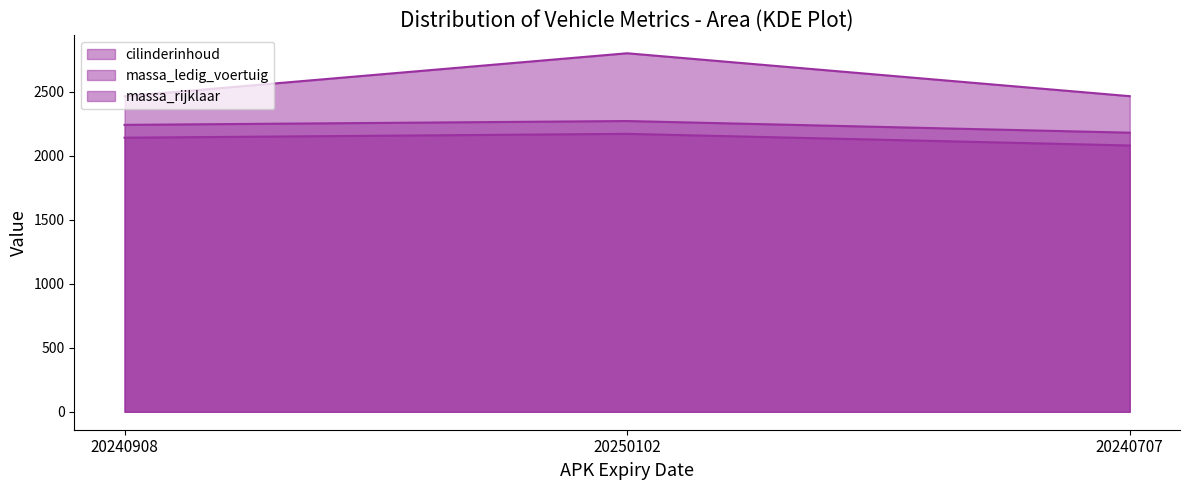

What is the label of the 1st point from the left?

20240908